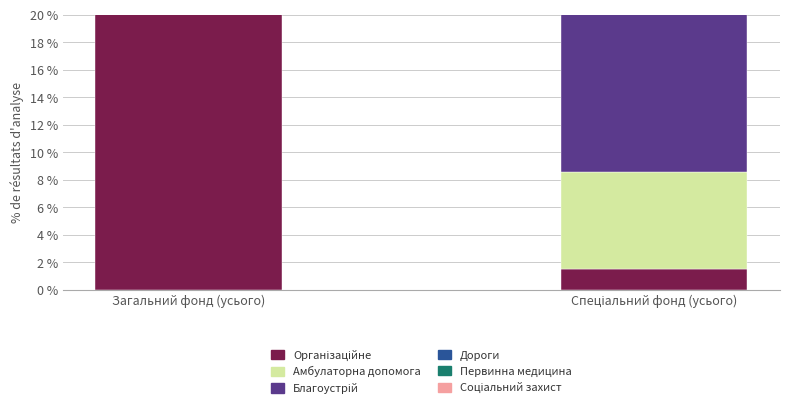

Which series has the largest total across all categories?

Благоустрій